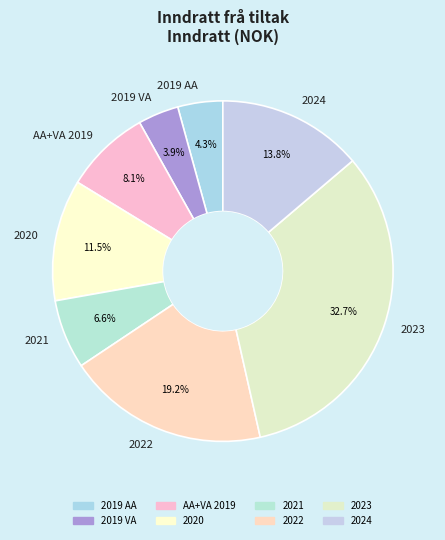

Between 2019 AA and 2022, which is larger?

2022